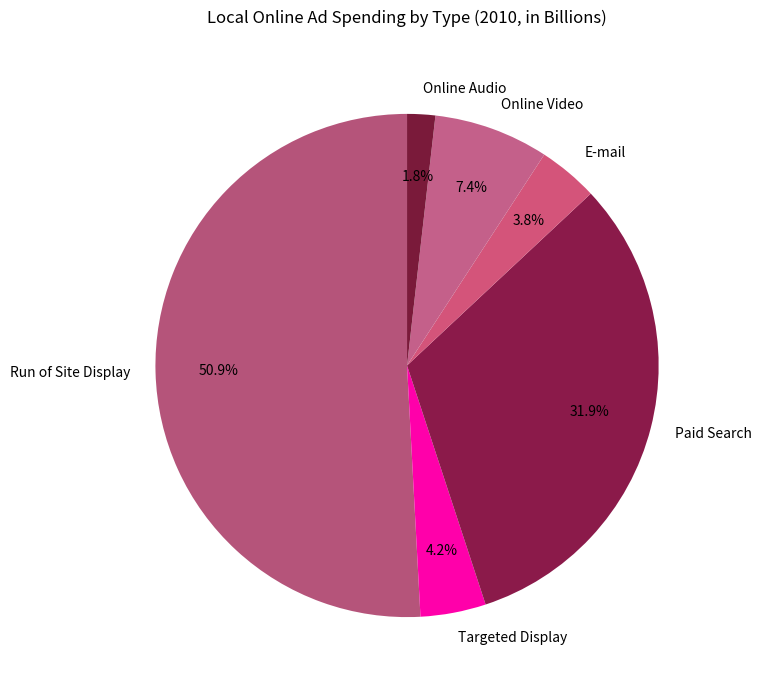

Which category has the smallest portion of the pie?

Online Audio